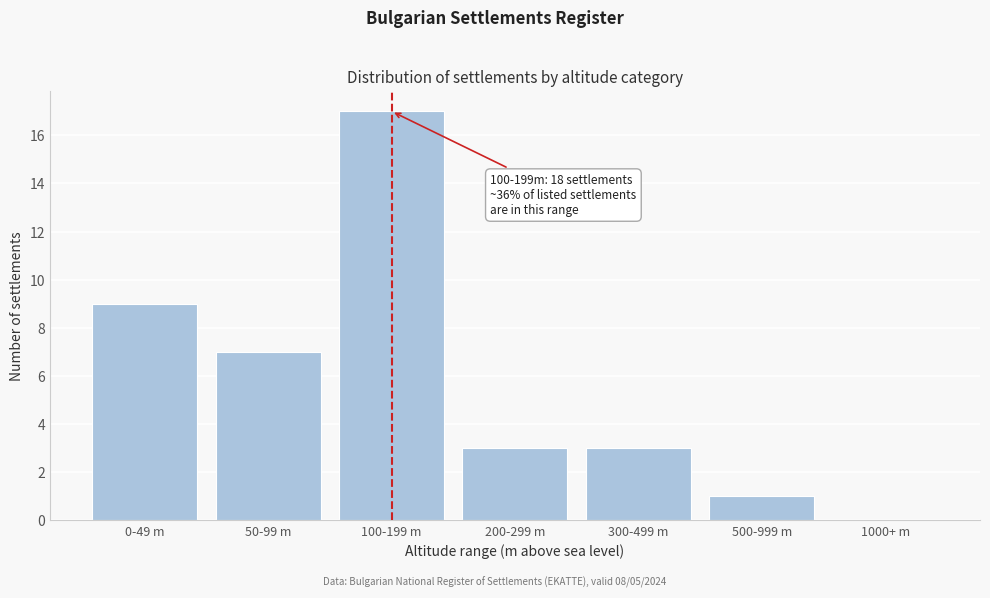

Reading right to left, extract all data points from this chart.

1000+ m=0	500-999 m=1	300-499 m=3	200-299 m=3	100-199 m=17	50-99 m=7	0-49 m=9